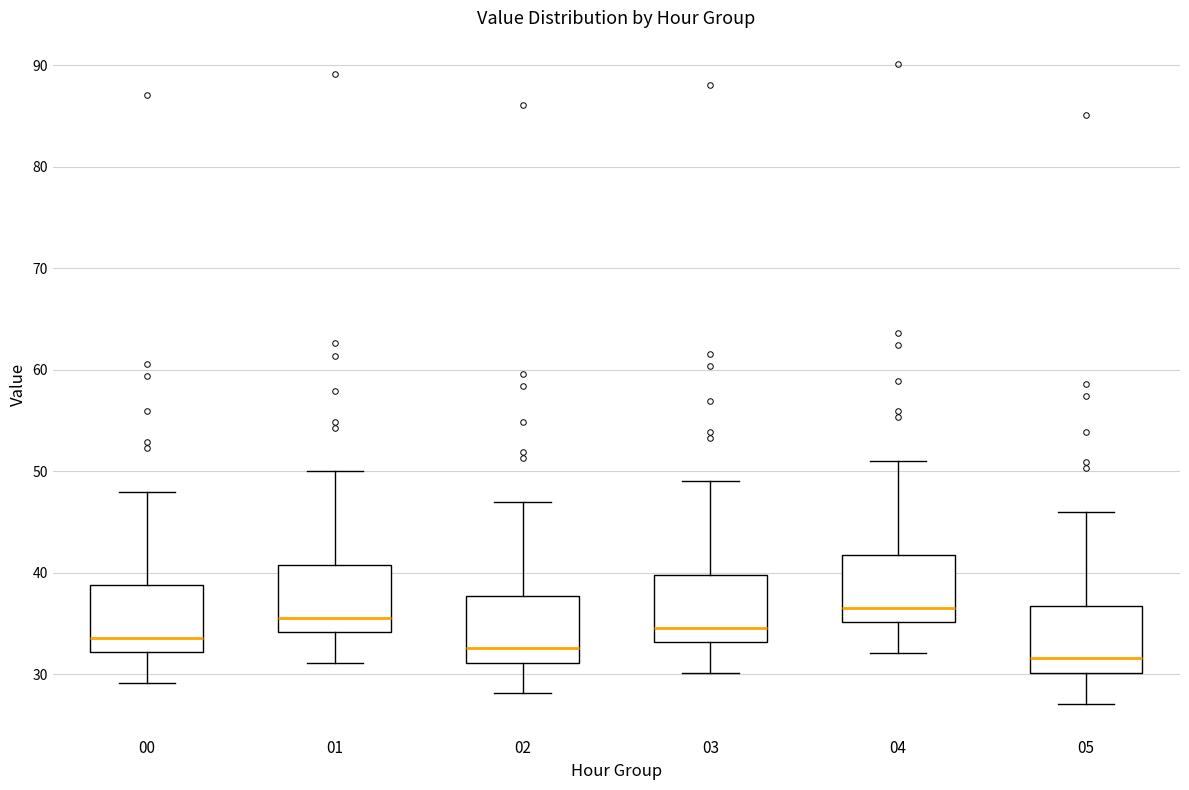

Which box has the highest median line?

04